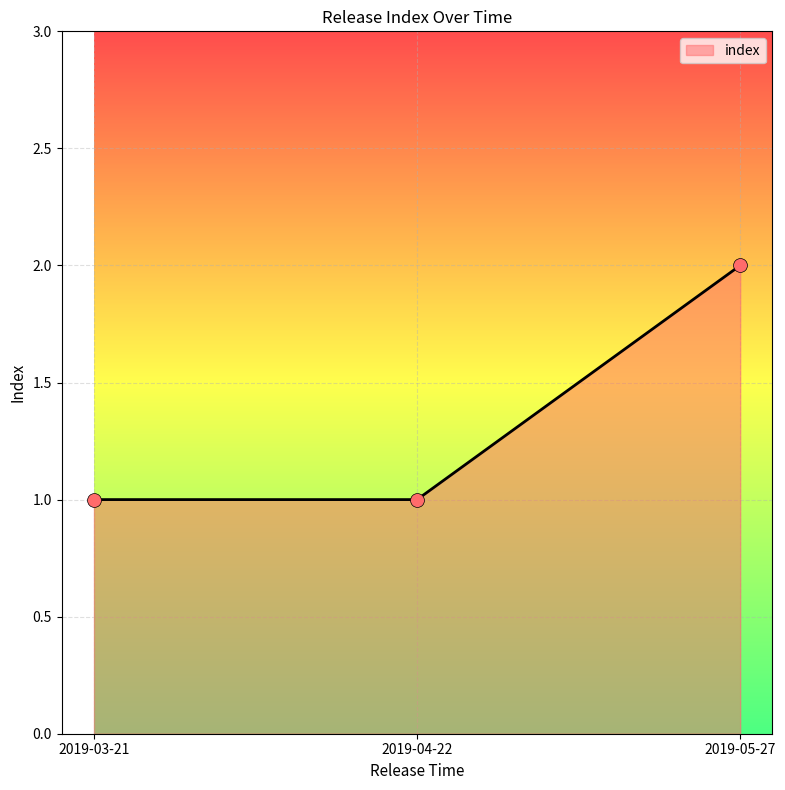

What is the change in value from 2019-03-21 to 2019-05-27?

+1